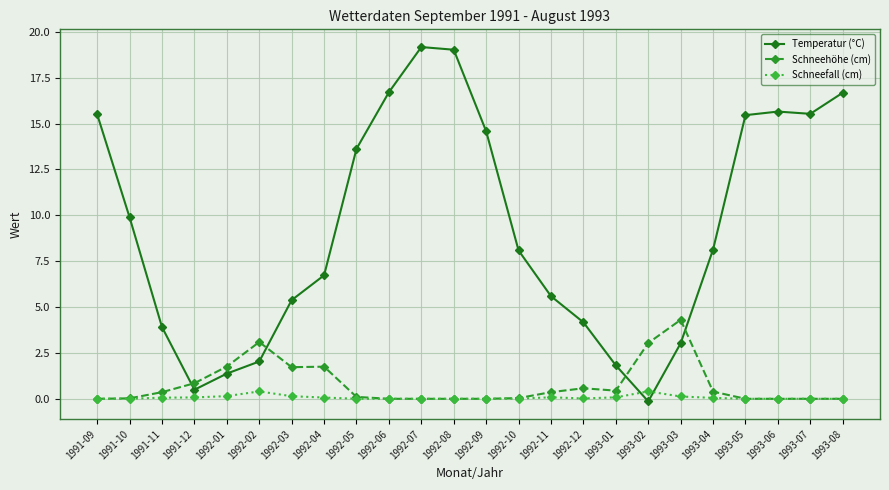

Count the number of categories in the chart.

24